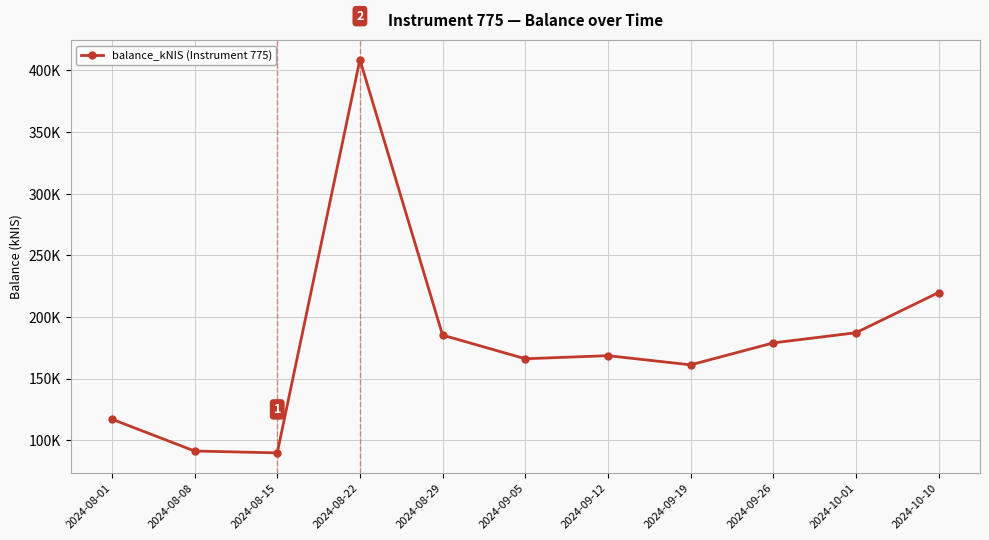

How many points are lower than both their immediate neighbors (excluding endpoints)?

3